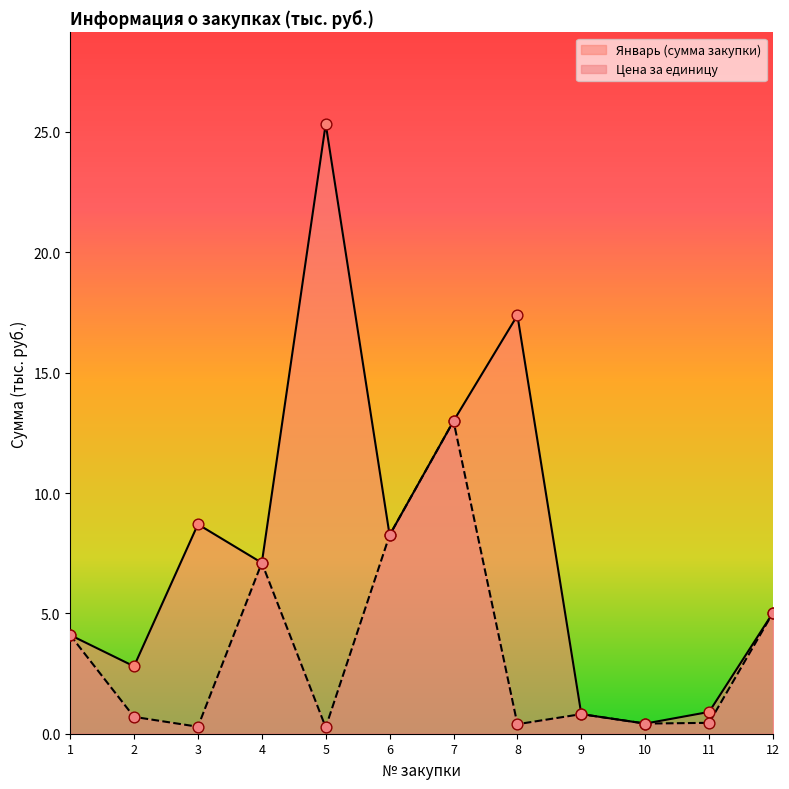

Is the value of Сумма закупки at 4 greater than the value of Цена за единицу at 1?

Yes